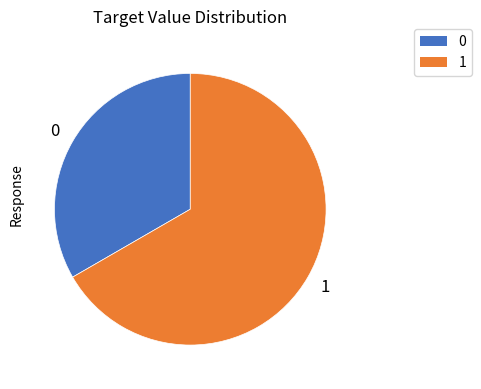

Is there a majority slice in this chart?

Yes